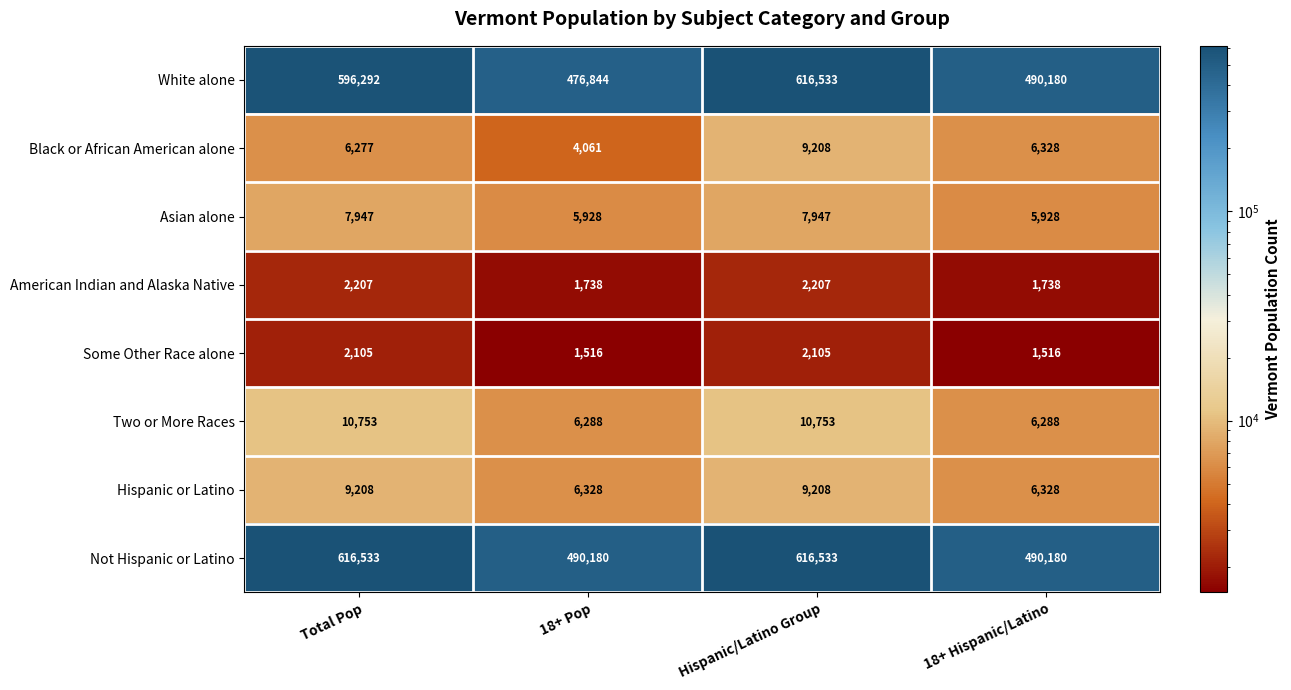

At which label is White alone closest to 546688?

Total Pop